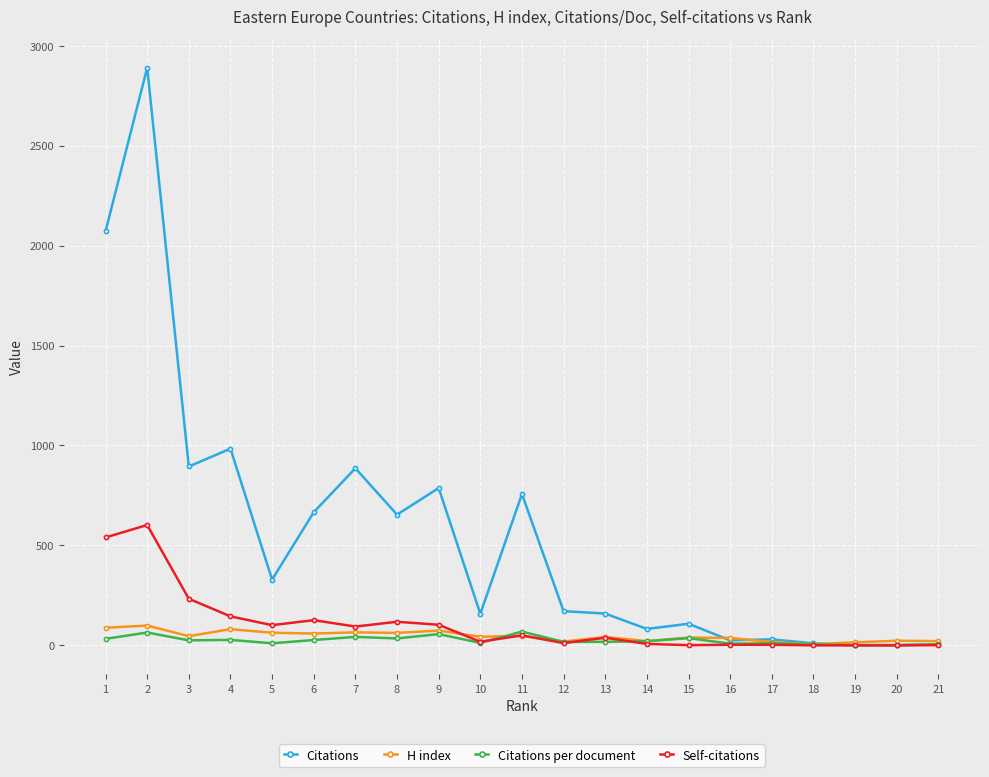

At how many categories does at least one series exceed 2220?

1